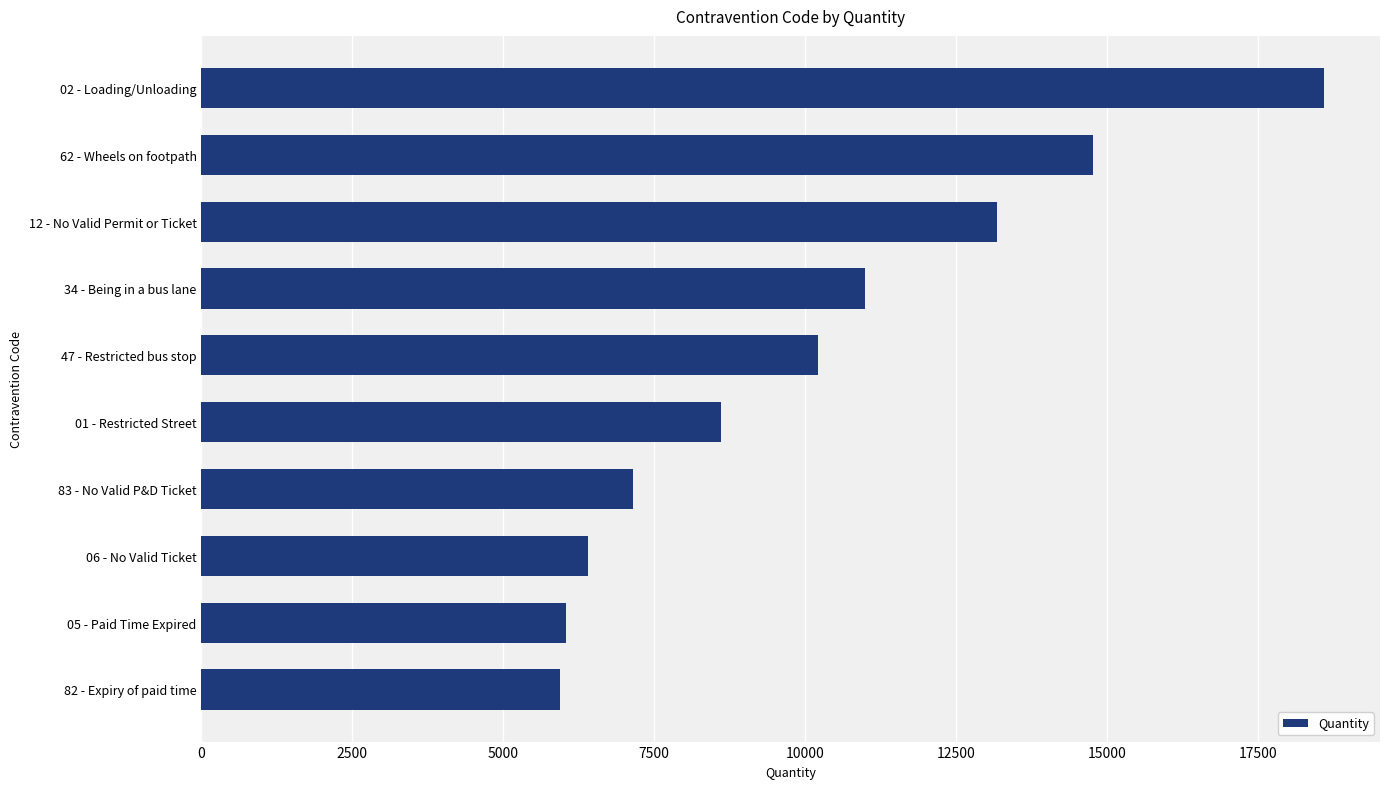

Which category has the highest value across all series?

02 - Loading/Unloading